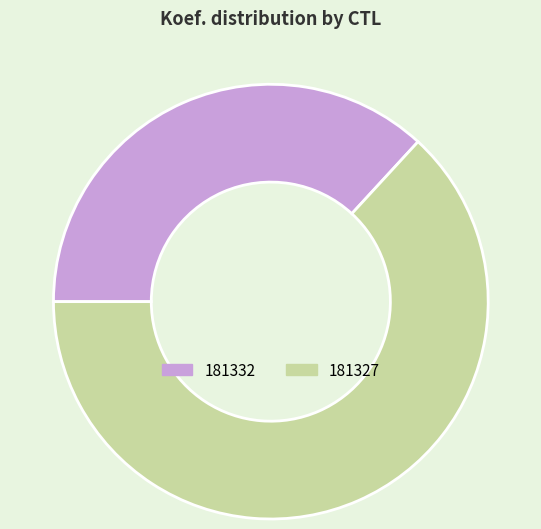

Is there a majority slice in this chart?

Yes